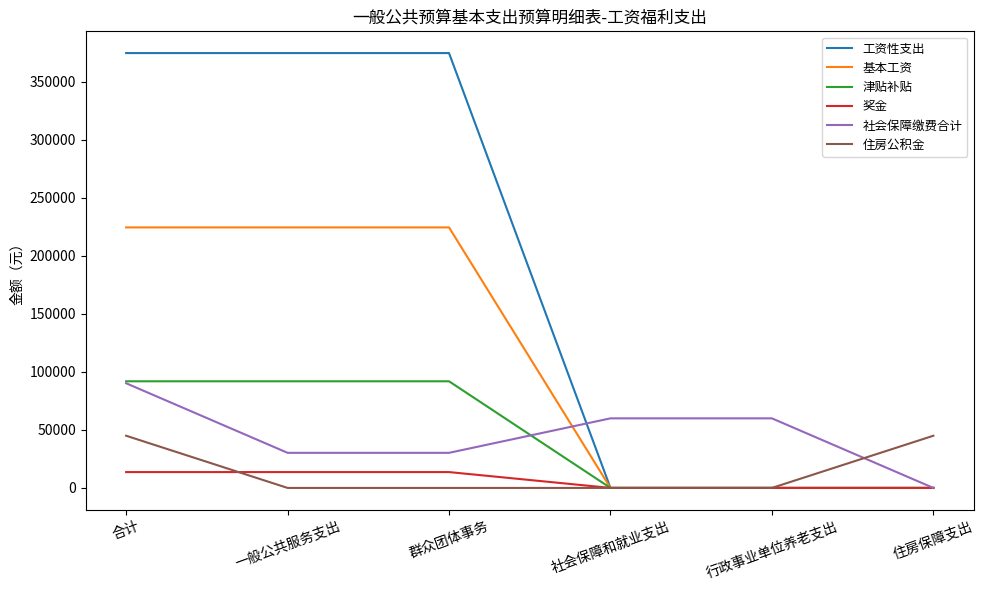

What are all the series names shown in the legend?

工资性支出, 基本工资, 津贴补贴, 奖金, 社会保障缴费合计, 住房公积金